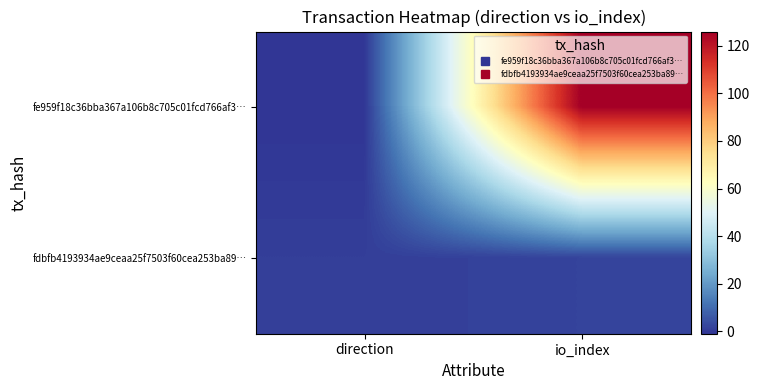

What is the maximum value shown in the chart?

126